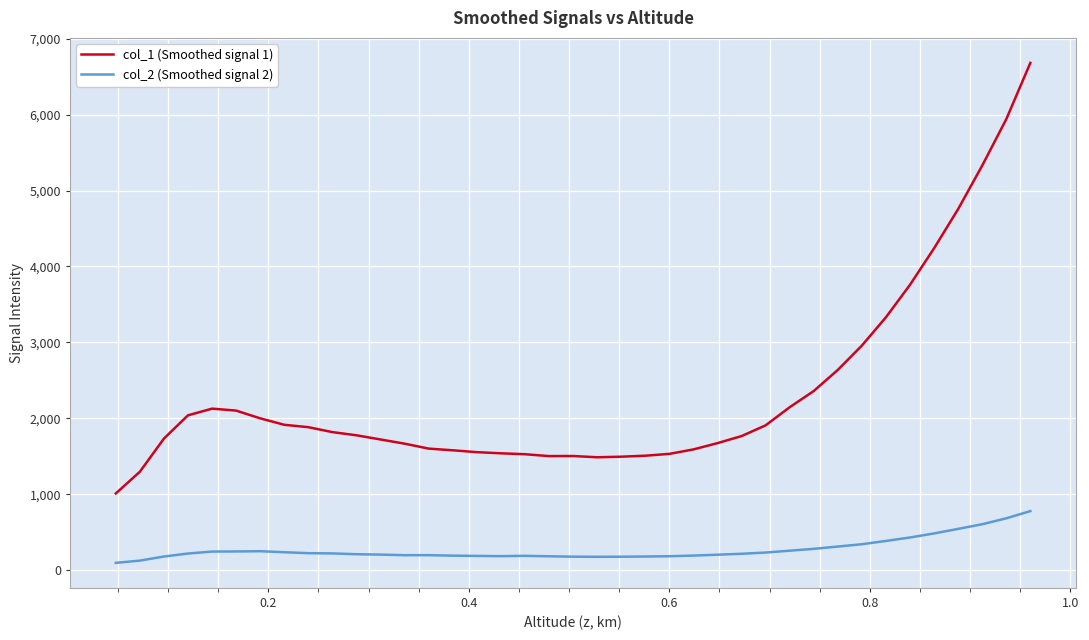

Rank the series by their maximum value, from highest to lowest.

col_1 (Smoothed signal 1), col_2 (Smoothed signal 2)